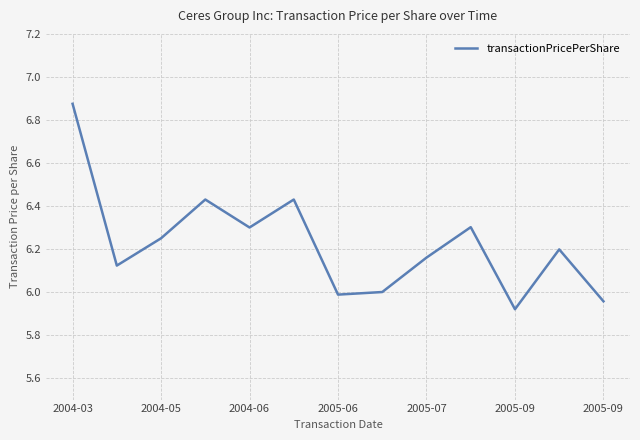

What is the difference between the maximum and minimum values?

1.0